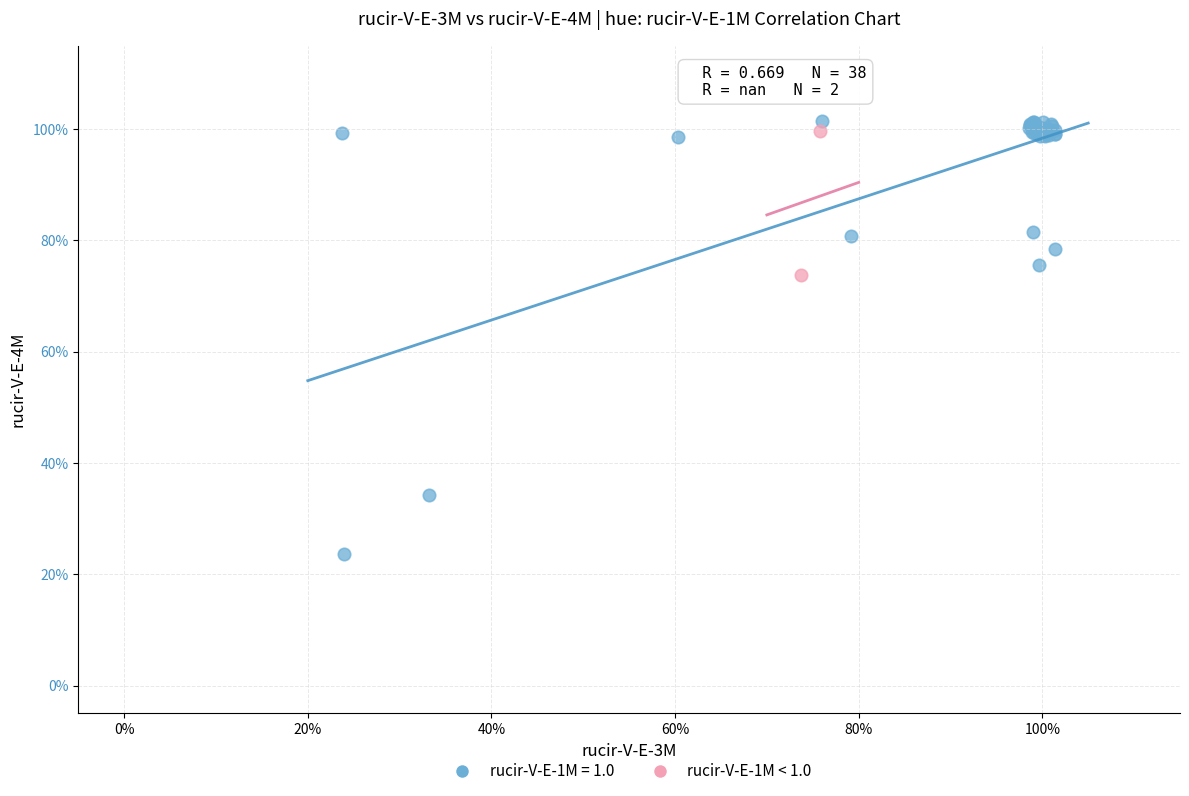

What are all the series names shown in the legend?

rucir-V-E-1M = 1.0, rucir-V-E-1M < 1.0